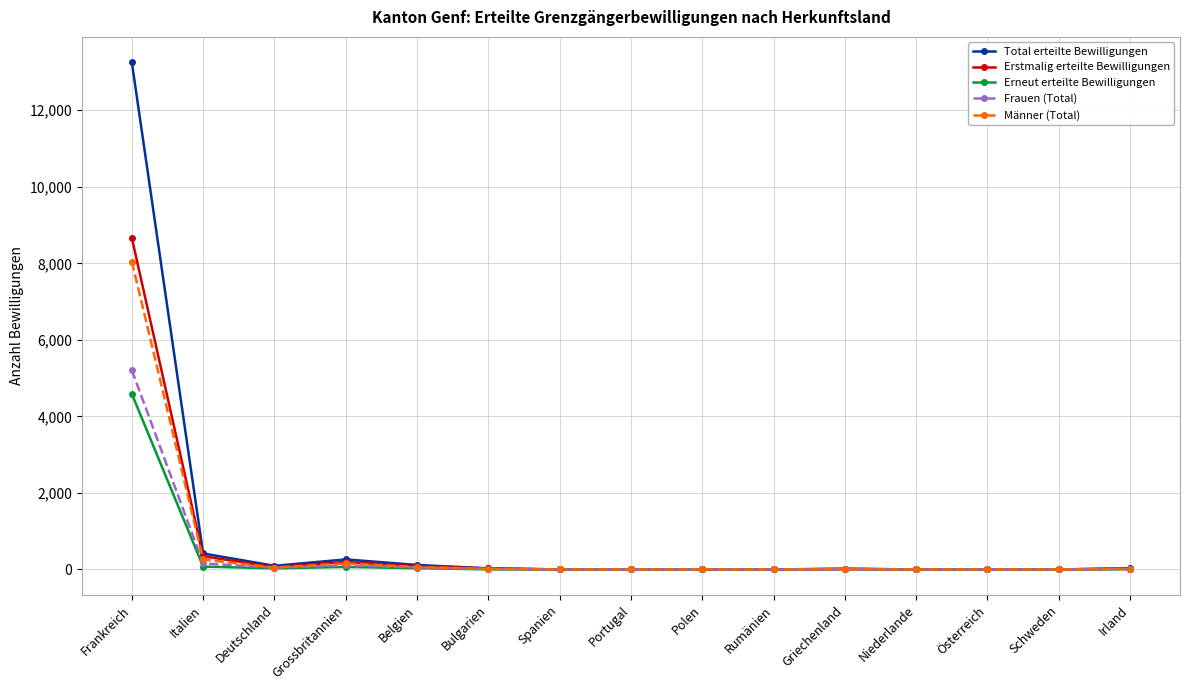

What is the greatest value displayed?

13254